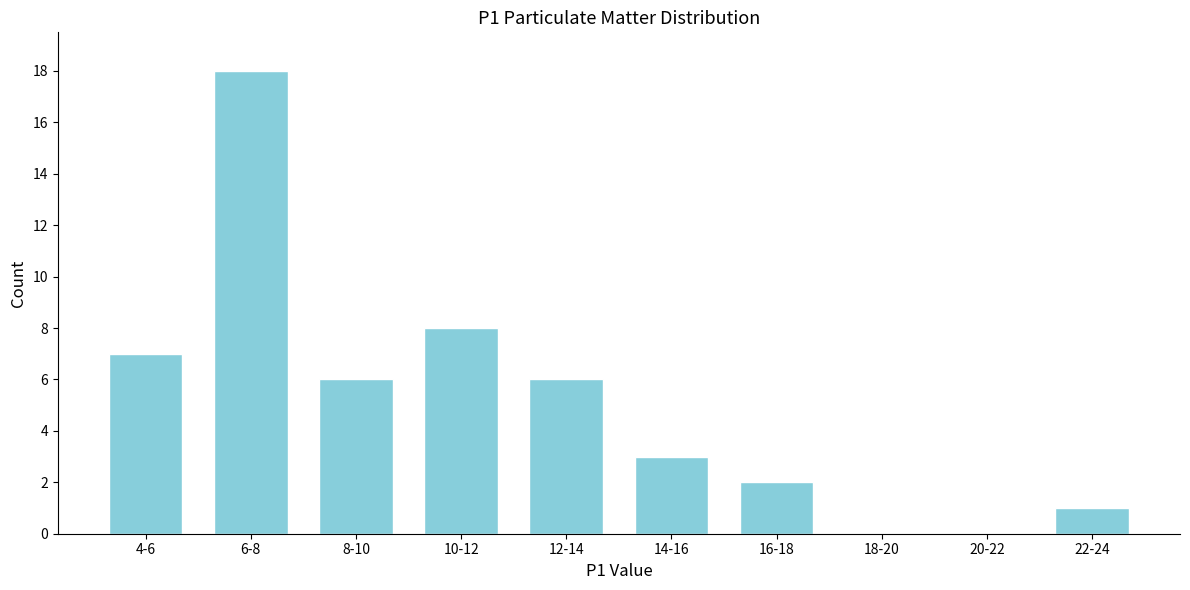

Reading right to left, transcribe all the data shown in this chart.

22-24=1	20-22=0	18-20=0	16-18=2	14-16=3	12-14=6	10-12=8	8-10=6	6-8=18	4-6=7